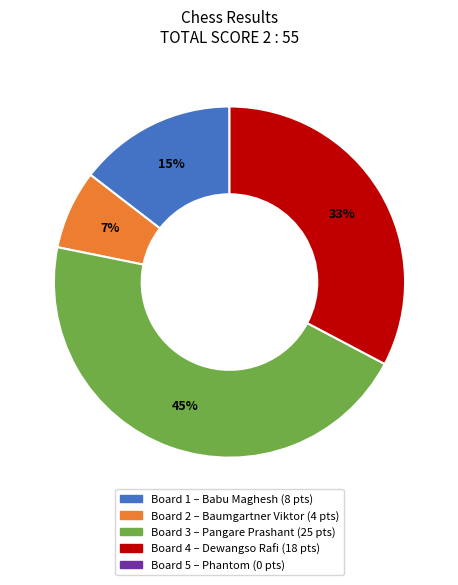

Does any single category account for the majority?

No